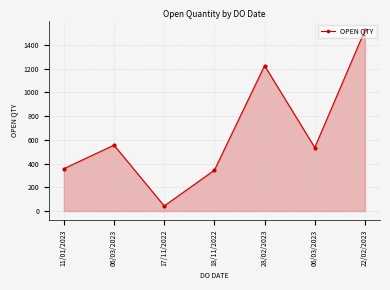

Rank the categories by value from highest to lowest.

22/02/2023, 28/02/2023, 06/03/2023, 06/03/2023, 11/01/2023, 18/11/2022, 17/11/2022